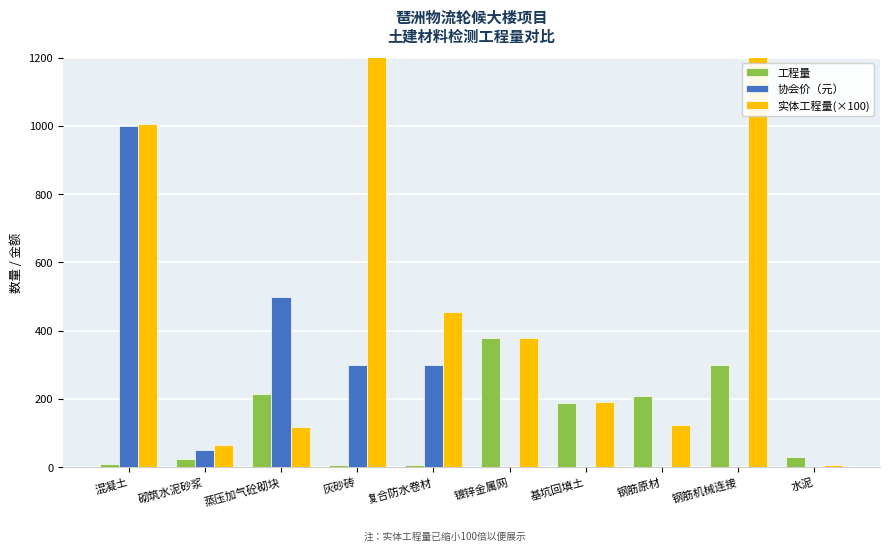

Which has a higher value, 混凝土 or 蒸压加气砼砌块?

蒸压加气砼砌块